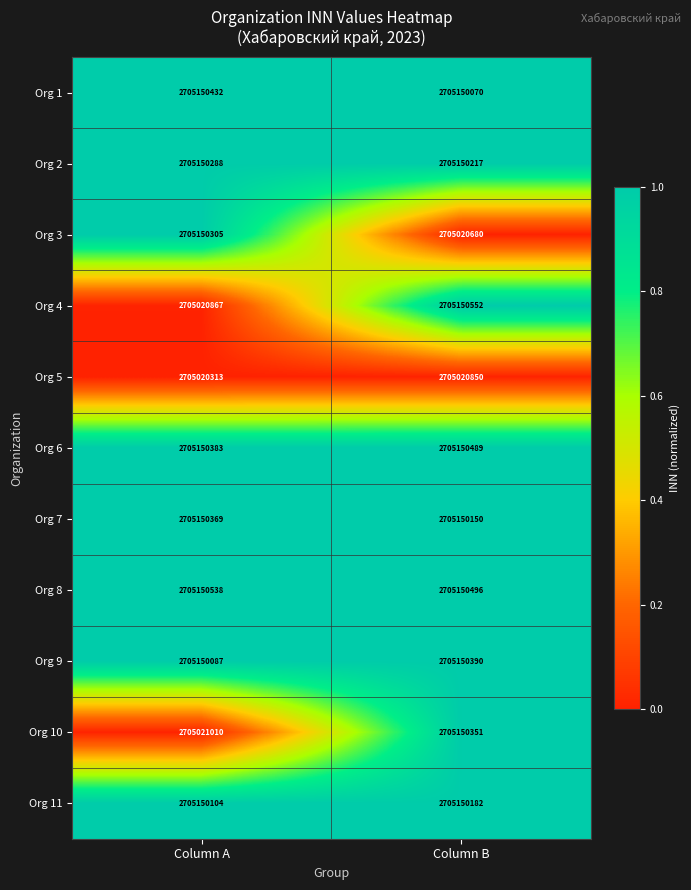

Reading left to right, transcribe all the data shown in this chart.

Org 1: 2705150432	2705150070
Org 2: 2705150288	2705150217
Org 3: 2705150305	2705020680
Org 4: 2705020867	2705150552
Org 5: 2705020313	2705020850
Org 6: 2705150383	2705150489
Org 7: 2705150369	2705150150
Org 8: 2705150538	2705150496
Org 9: 2705150087	2705150390
Org 10: 2705021010	2705150351
Org 11: 2705150104	2705150182